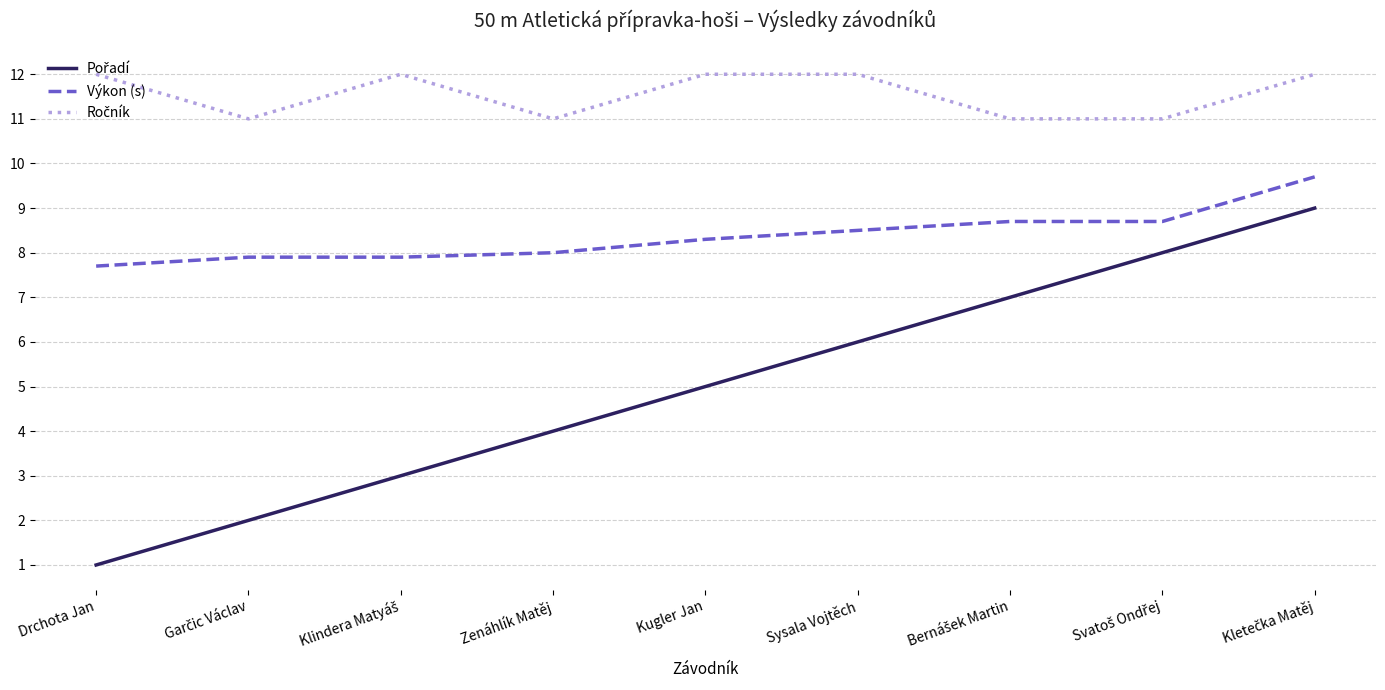

Which label corresponds to the smallest value in the chart?

Drchota Jan